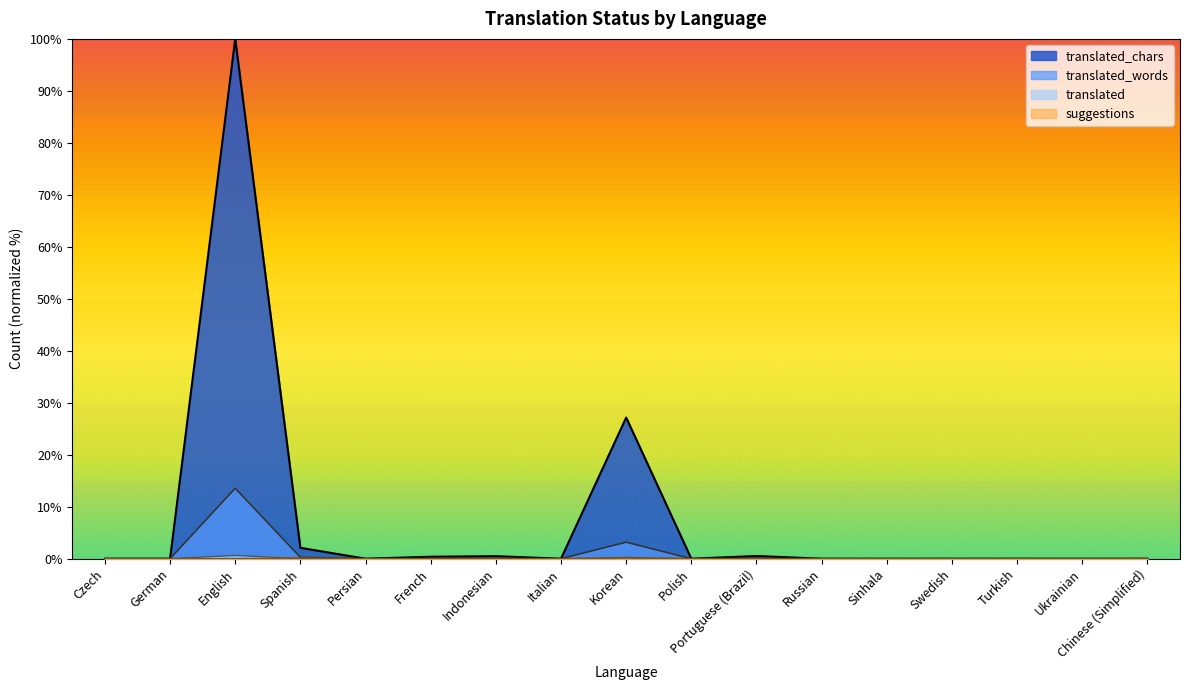

How many lines are shown in the chart?

4